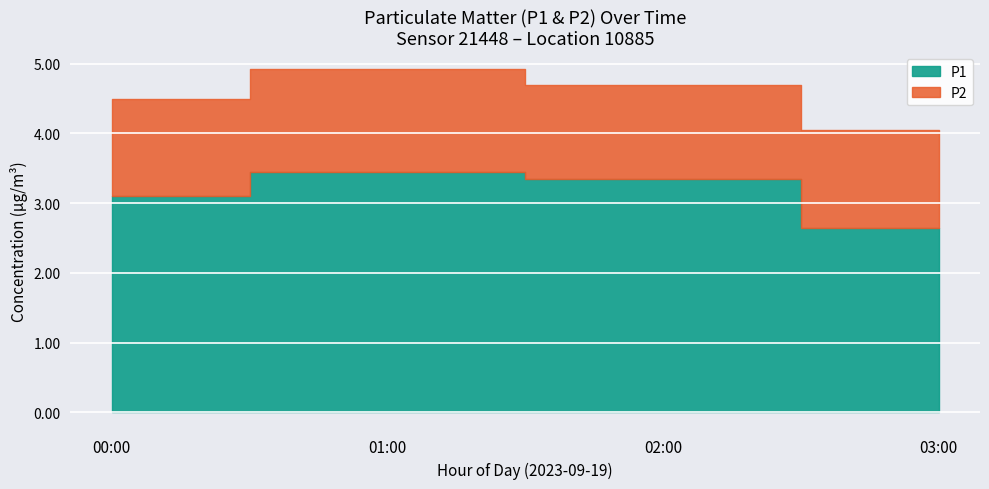

How many lines are shown in the chart?

2